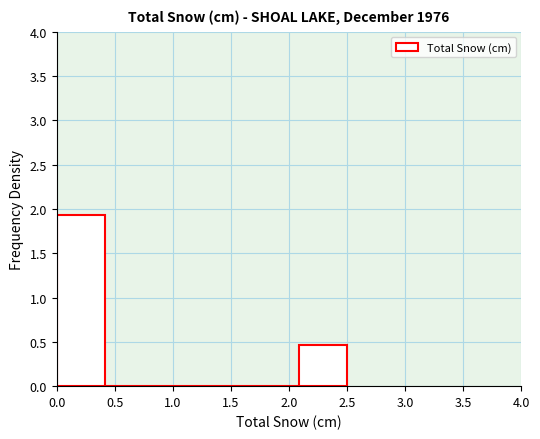

Which range on the x-axis has the tallest bar?

0.00 to 0.40